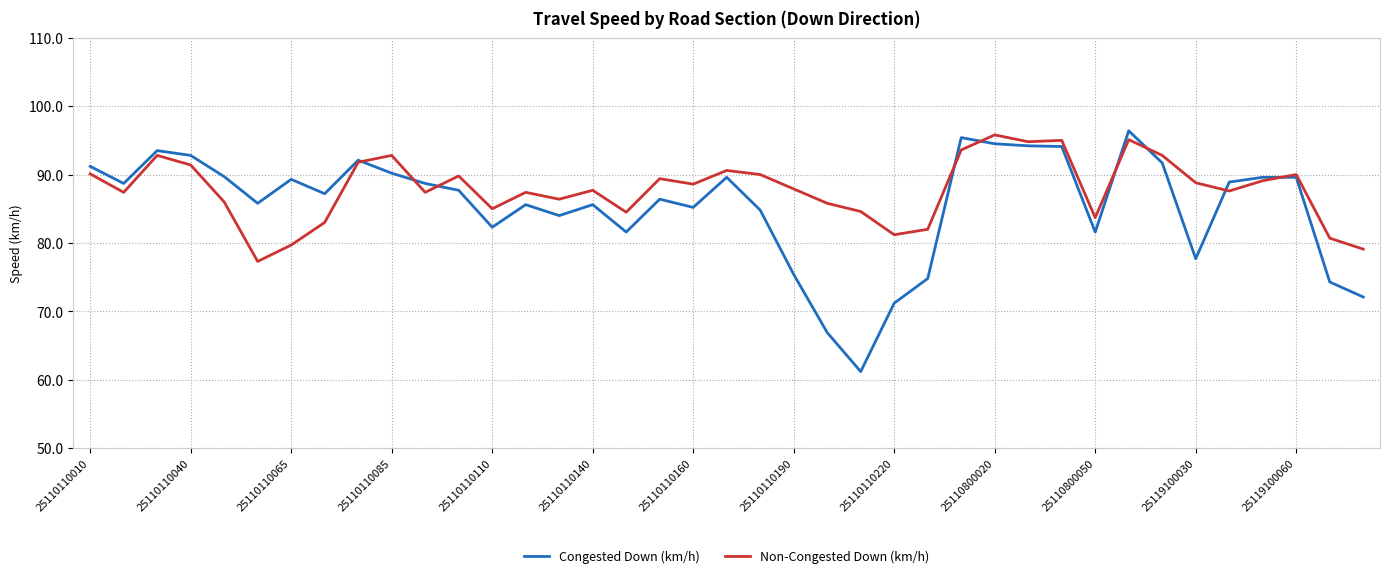

What are all the series names shown in the legend?

Congested Down (km/h), Non-Congested Down (km/h)